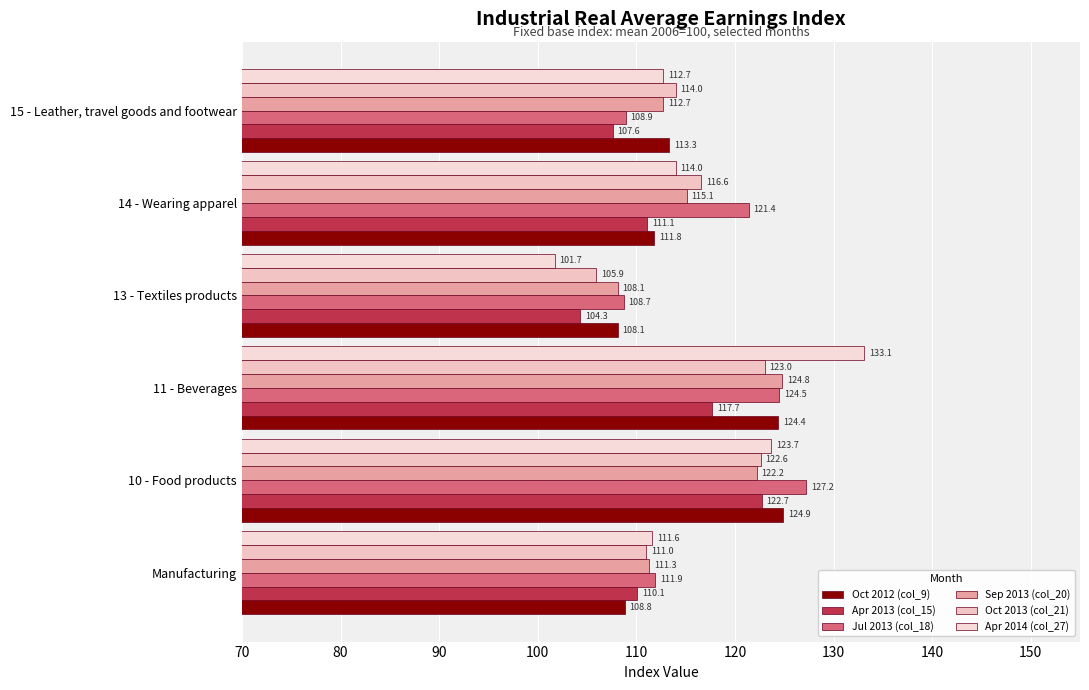

What is the value of the Sep 2013 (col_20) bar at the 4th from the left?

108.1